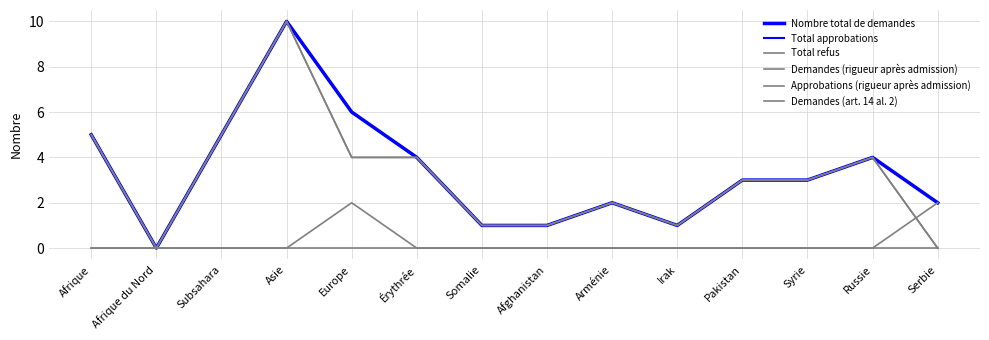

How many interior local valleys does the Approbations (rigueur après admission) series have?

2